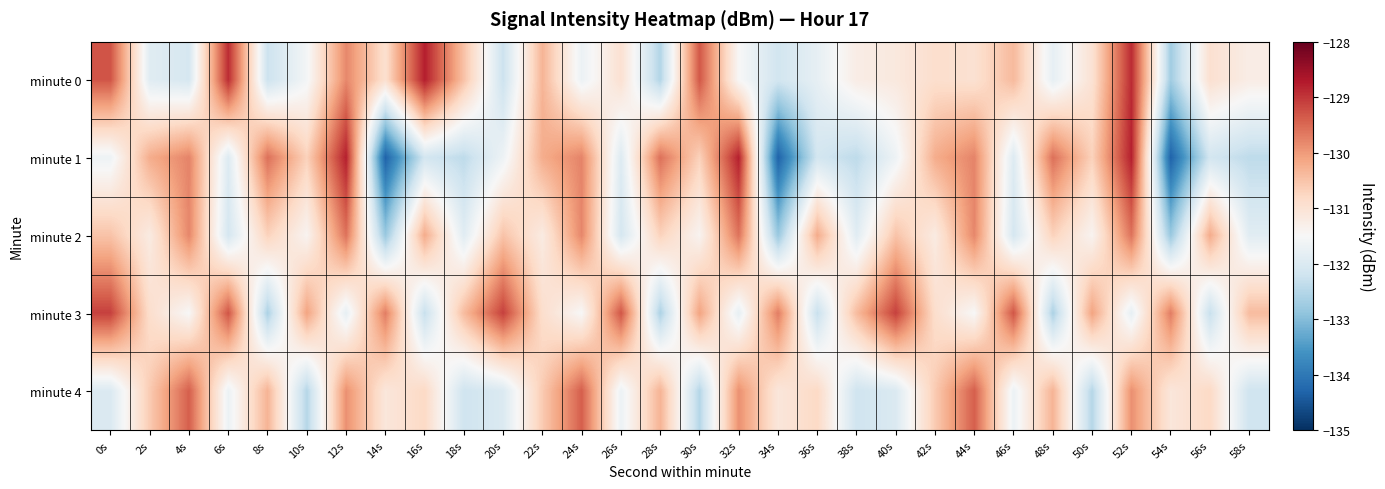

How many distinct data groups are displayed?

5